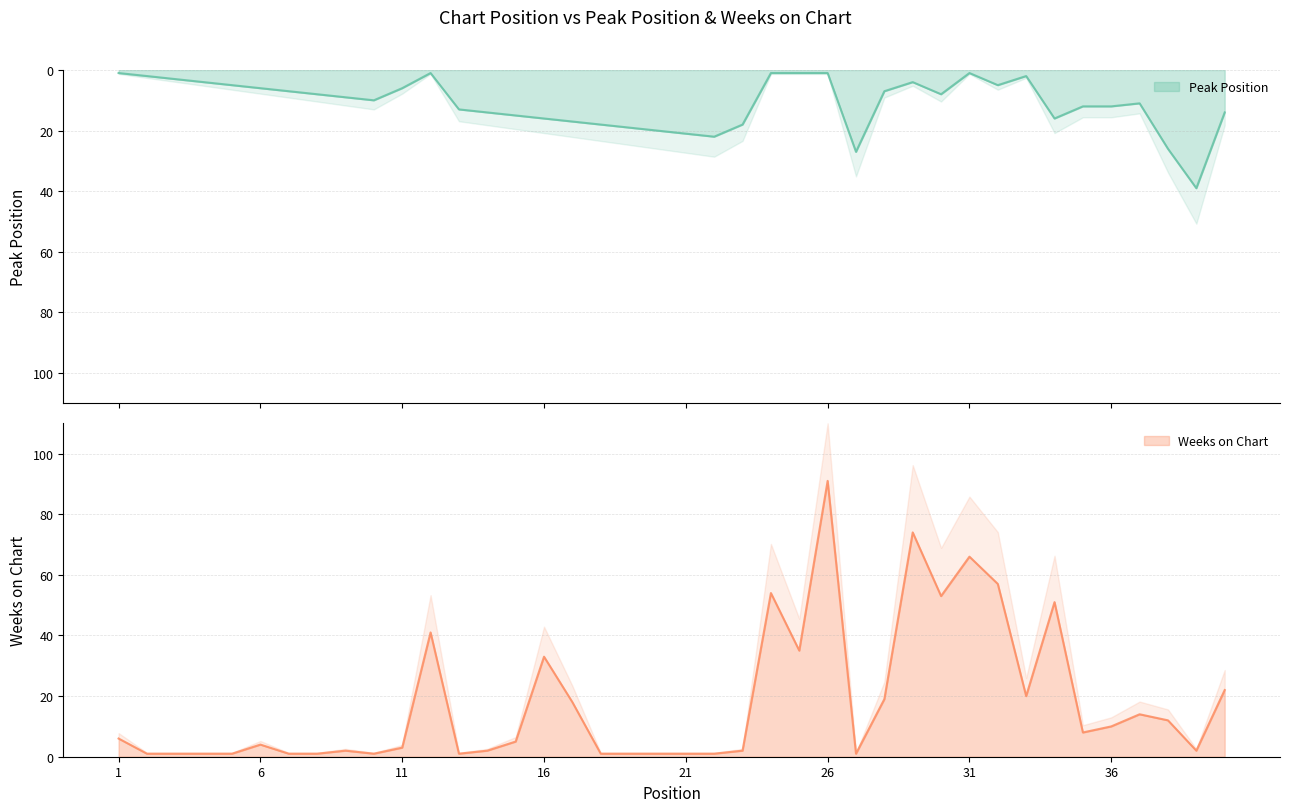

Reading right to left, list all the values displayed in this chart.

Peak Position: 14	39	26	11	12	12	16	2	5	1	8	4	7	27	1	1	1	18	22	21	20	19	18	17	16	15	14	13	1	6	10	9	8	7	6	5	4	3	2	1
Weeks on Chart: 22	2	12	14	10	8	51	20	57	66	53	74	19	1	91	35	54	2	1	1	1	1	1	18	33	5	2	1	41	3	1	2	1	1	4	1	1	1	1	6